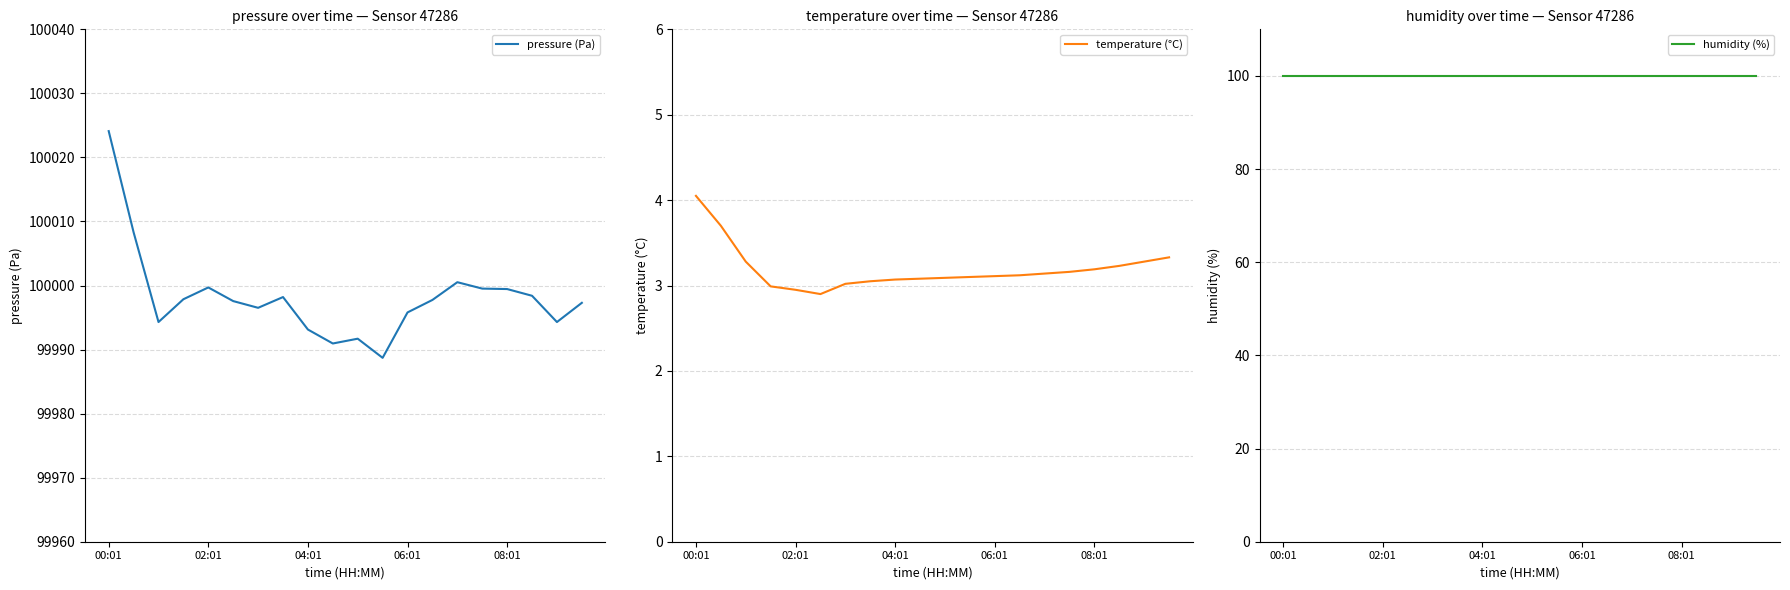

Which series has the largest range (max minus min)?

pressure (Pa)